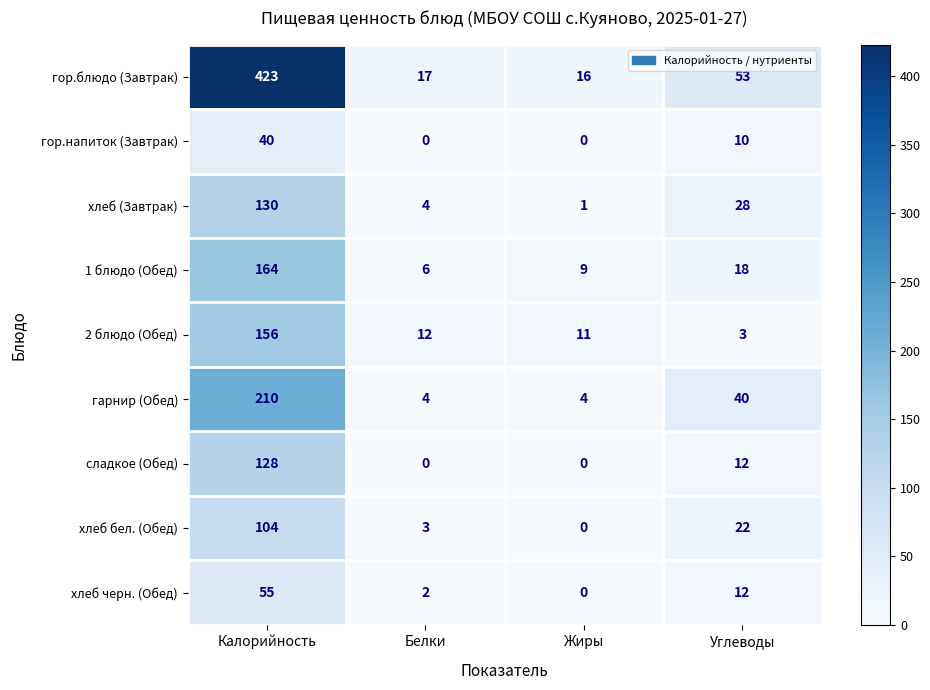

At which category is the sum across all series the highest?

Калорийность